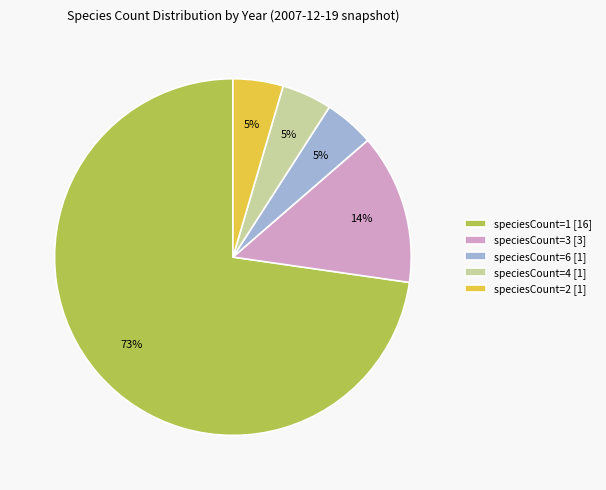

To the nearest percent, what is the average slice percentage?

20%